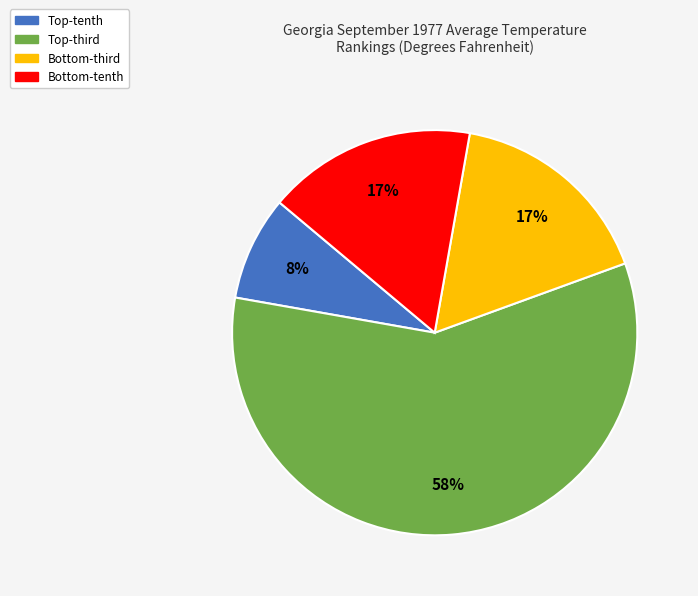

To the nearest percent, what is the average slice percentage?

25%